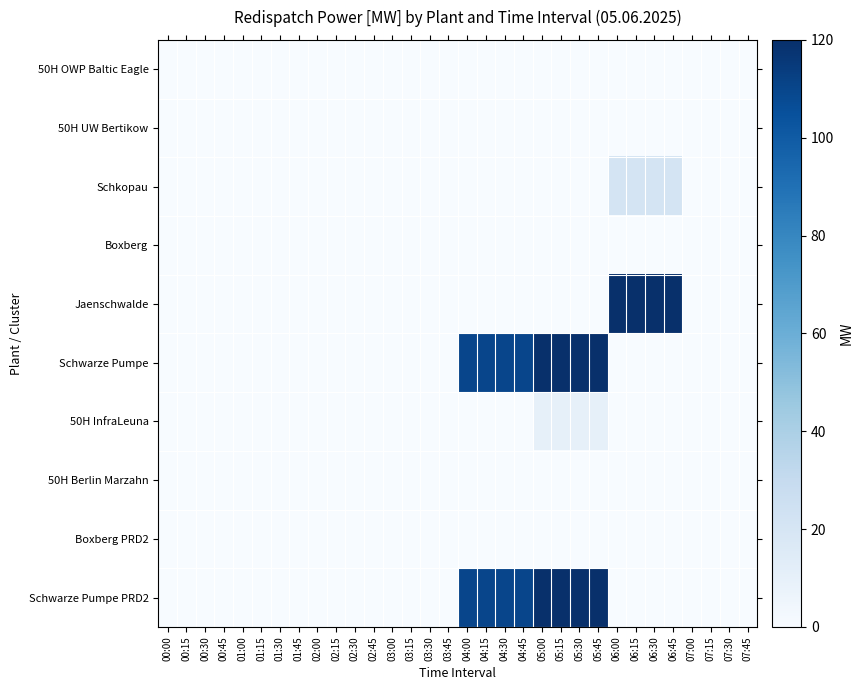

Which series has the largest total across all categories?

Schwarze Pumpe